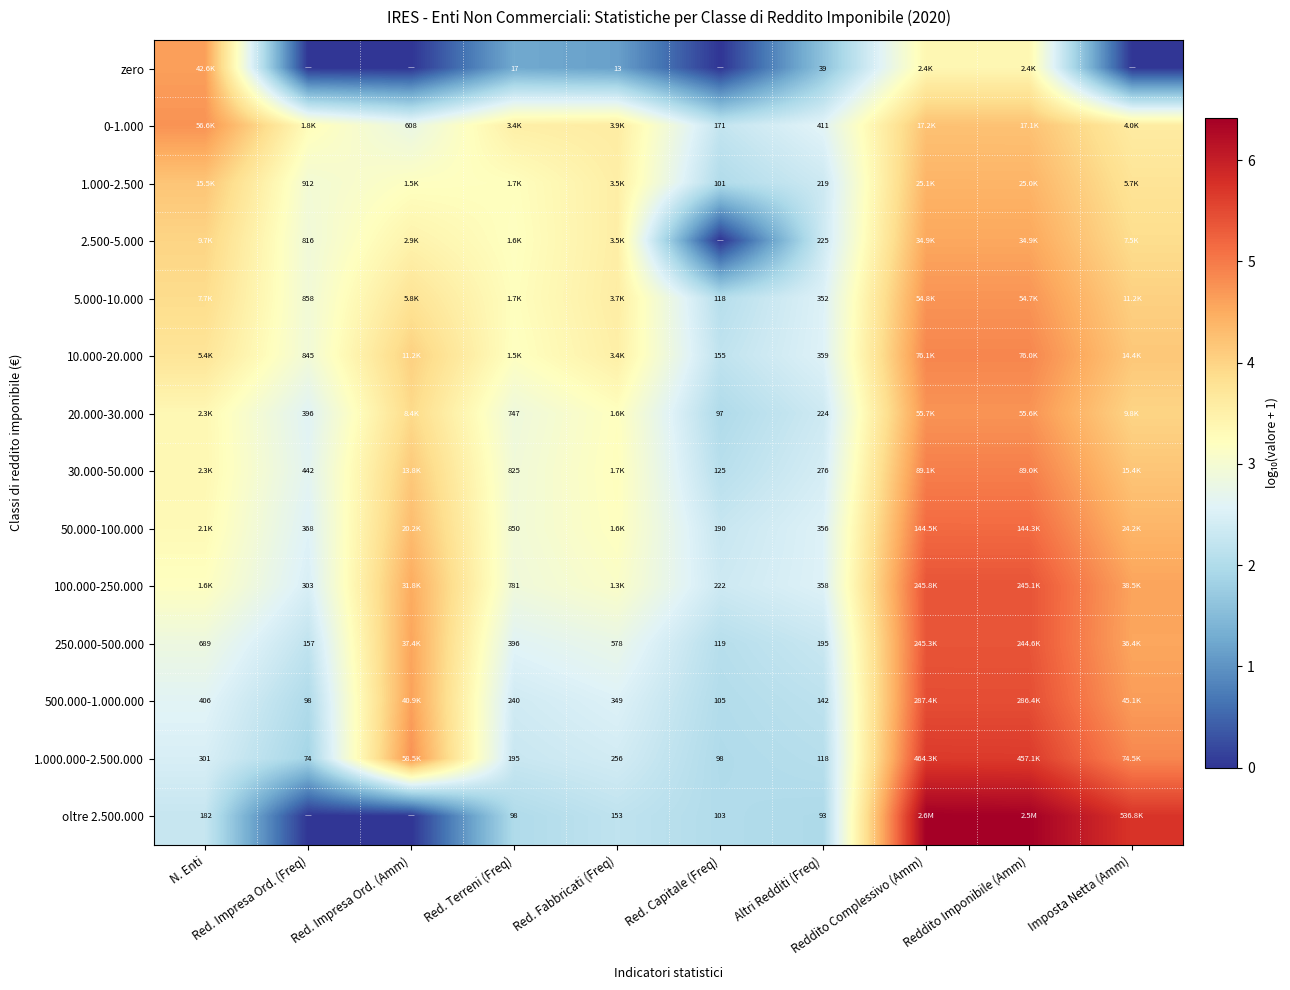

Rank the series by their maximum value, from highest to lowest.

oltre 2.500.000, 1.000.000-2.500.000, 500.000-1.000.000, 100.000-250.000, 250.000-500.000, 50.000-100.000, 30.000-50.000, 10.000-20.000, 0-1.000, 20.000-30.000, 5.000-10.000, zero, 2.500-5.000, 1.000-2.500